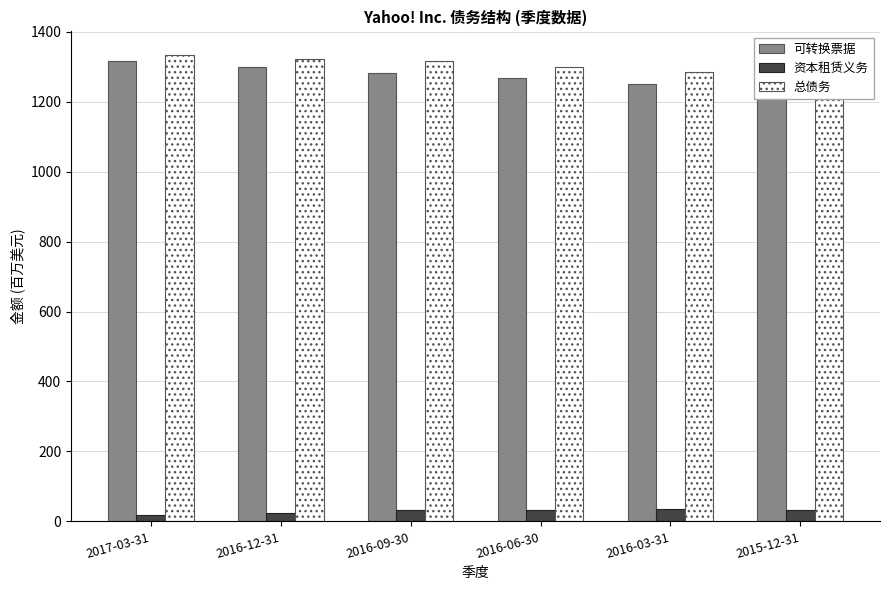

Between 2016-12-31 and 2017-03-31, which is larger?

2017-03-31